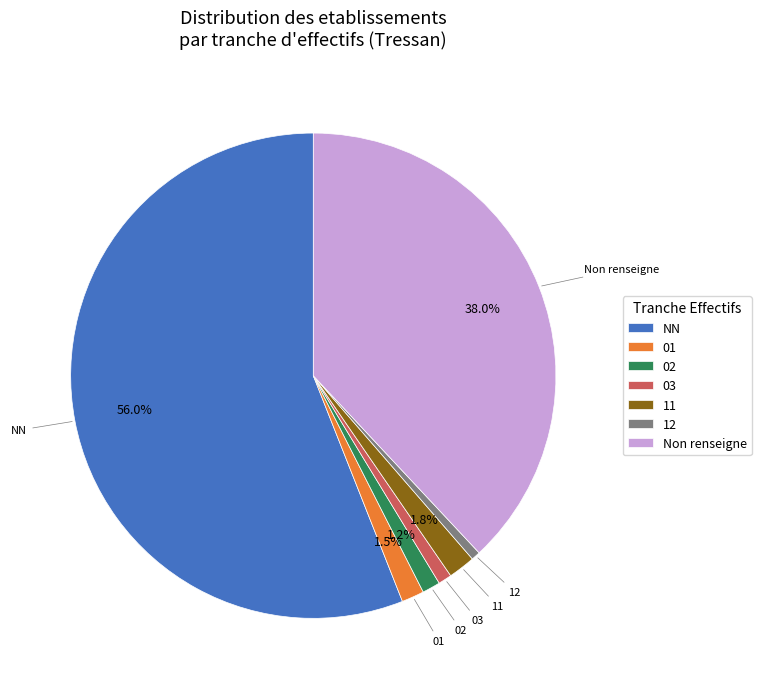

Between 03 and NN, which is larger?

NN